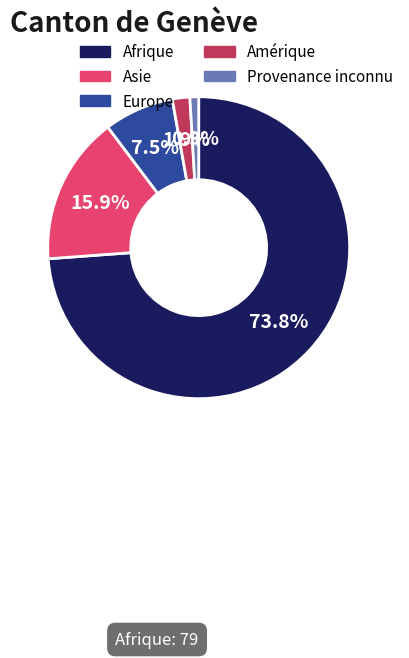

The Provenance inconnu slice represents 1% of the pie. True or false?

True